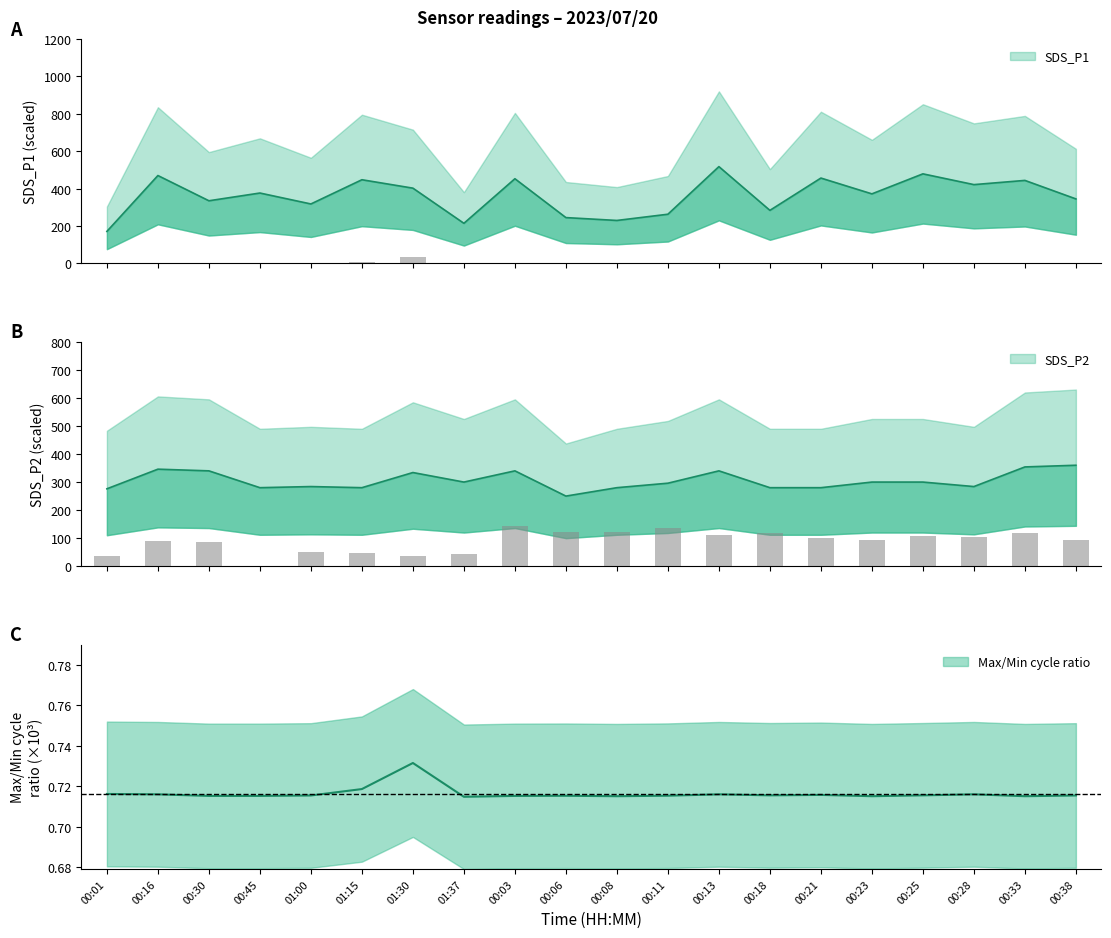

What is the approximate value of Samples at 01:30?

37.6